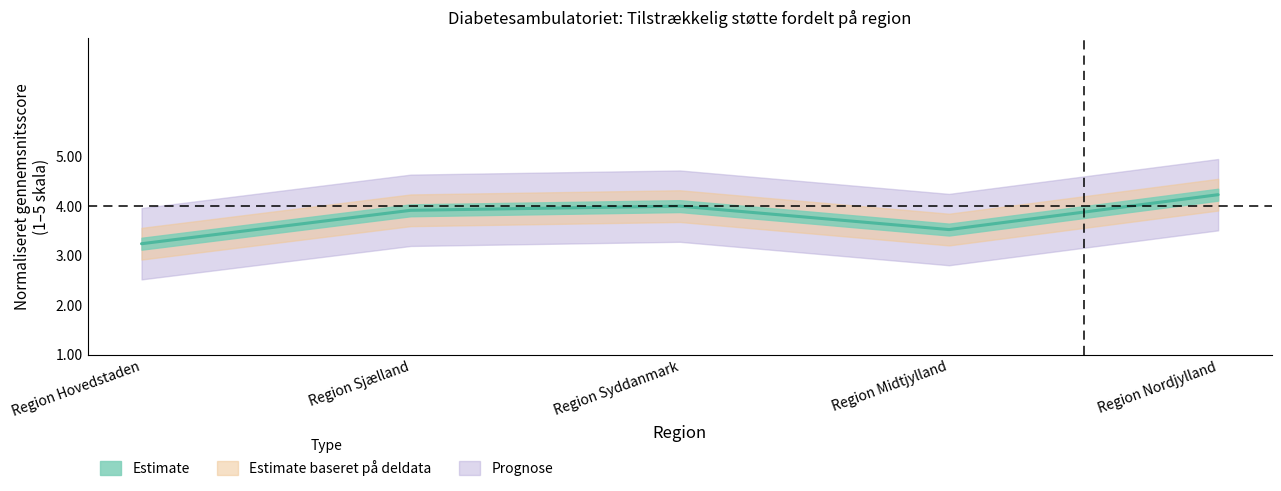

Which category has the lowest value across all series?

Region Hovedstaden